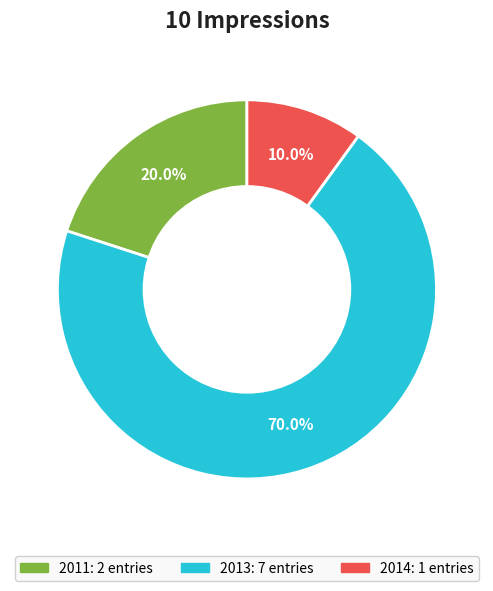

Is there a majority slice in this chart?

Yes